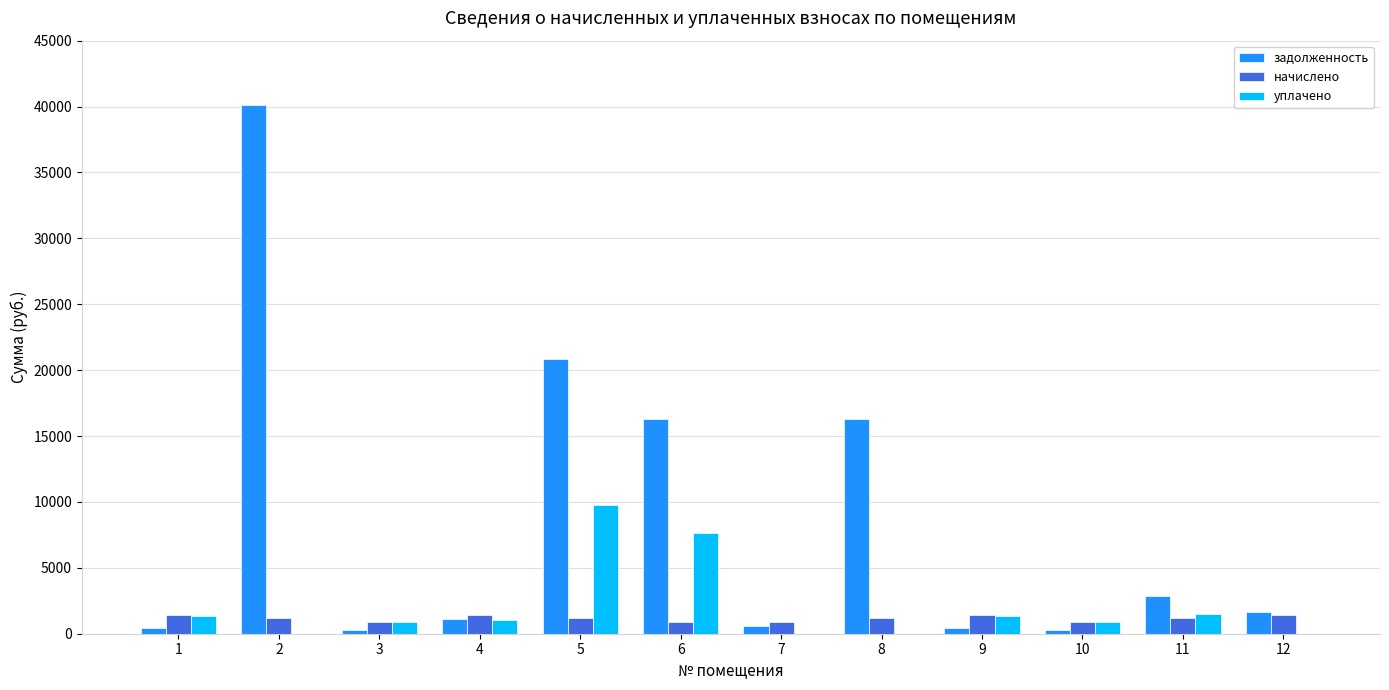

The value of задолженность at 5 is 20879.4. True or false?

True